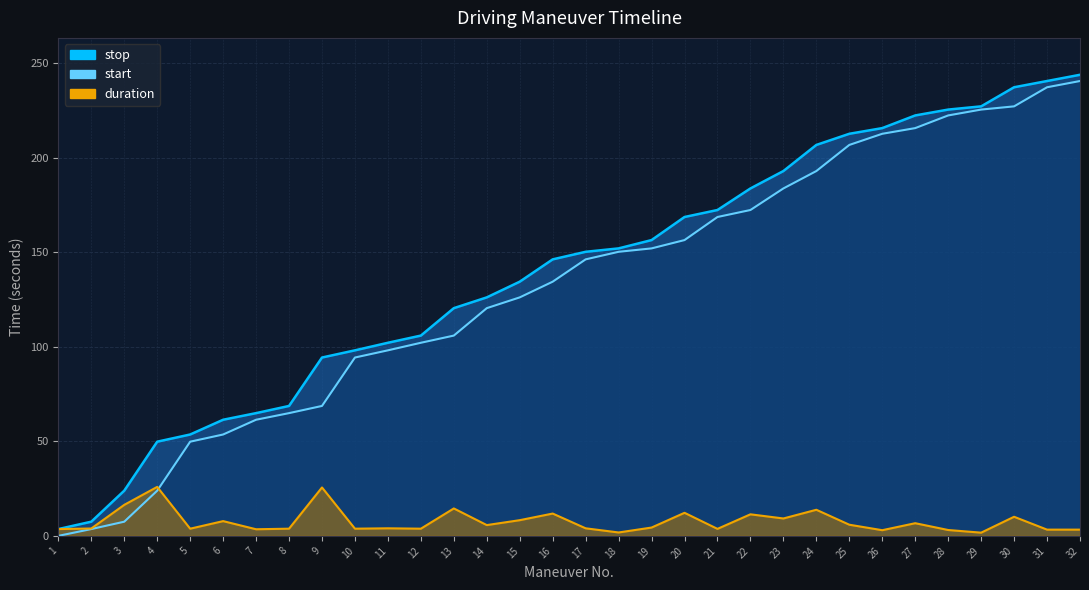

Which series has the widest spread of values?

start